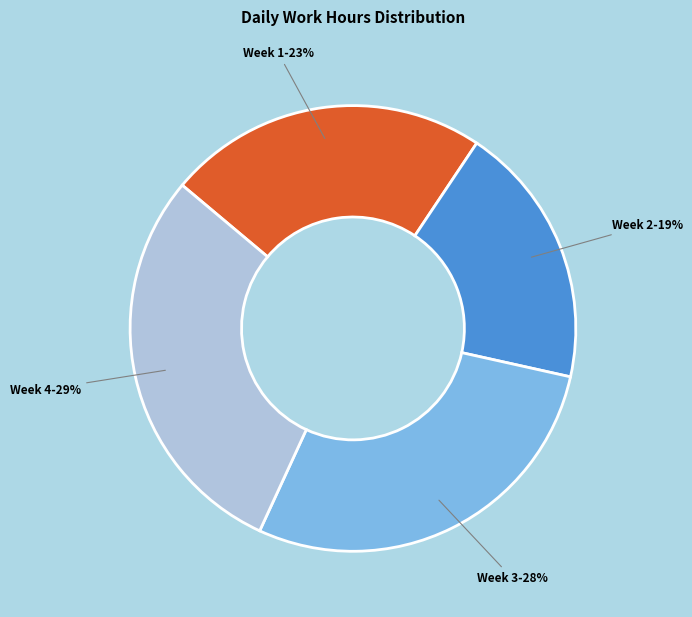

To the nearest percent, what is the average slice percentage?

25%